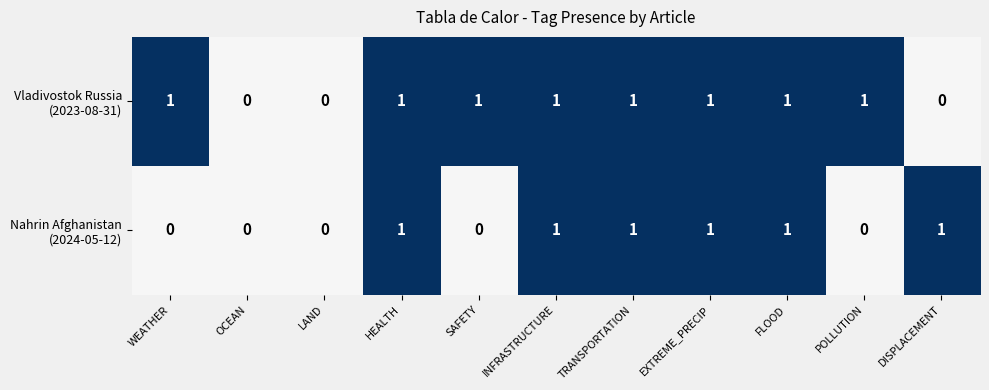

Is the value of Nahrin Afghanistan (2024-05-12) at OCEAN greater than the value of Vladivostok Russia (2023-08-31) at LAND?

No